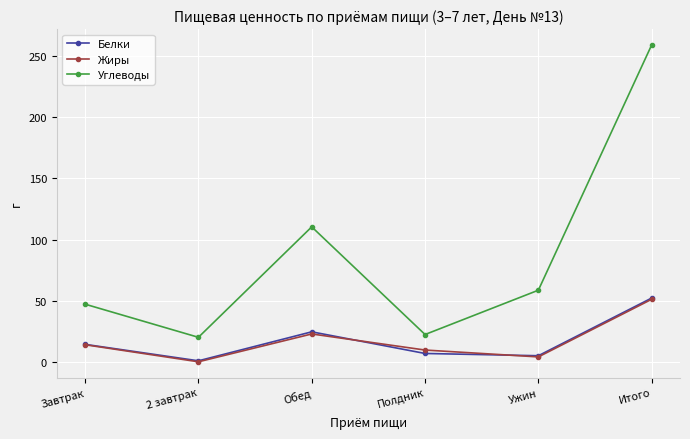

Does the chart display data point markers on the line(s)?

Yes